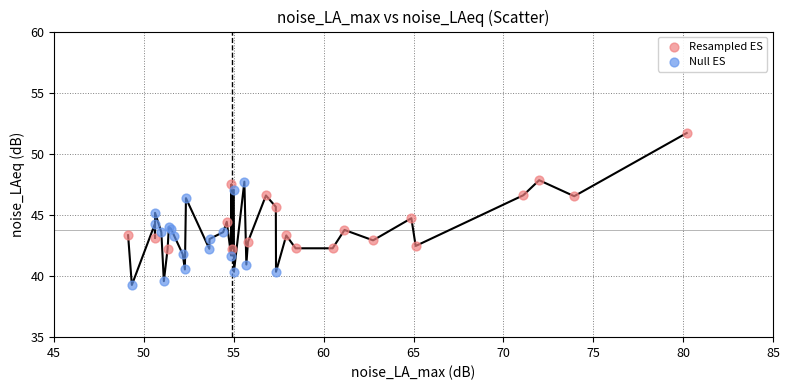

Which series contains the highest Y value?

Resampled ES